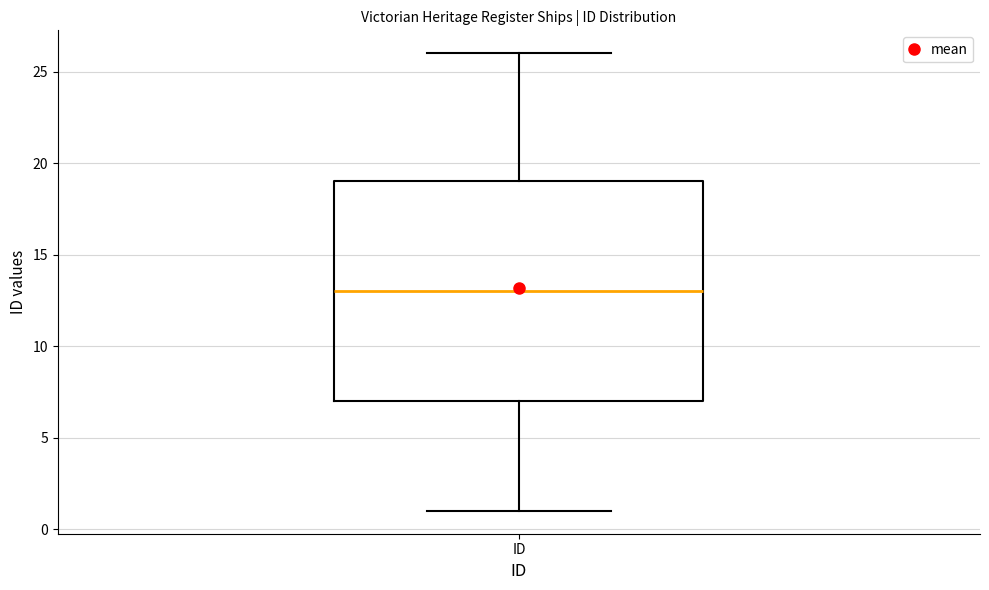

Transcribe this box plot: give where the median line is, the range the box spans, and where the two whiskers end, as read against the y-axis. The values are not printed on the chart, so give them approximately, as read against the axis.

median 13, box 7 to 19, whiskers 1 to 26